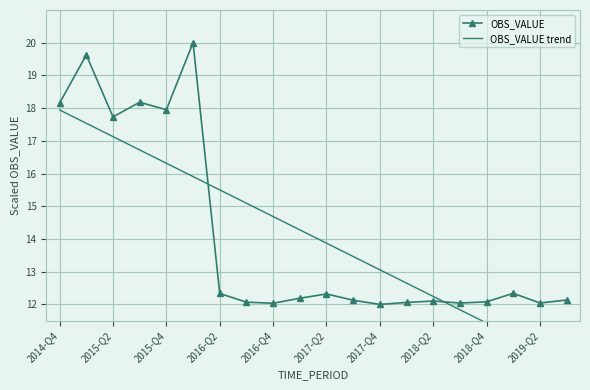

What is the value of the OBS_VALUE point at the 12th from the left?

12.1